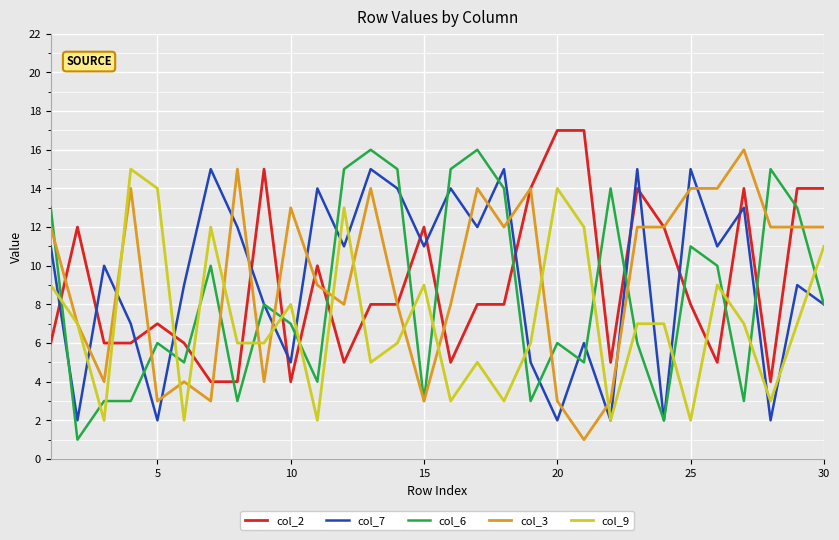

True or false: col_6 and col_2 cross at least once.

True